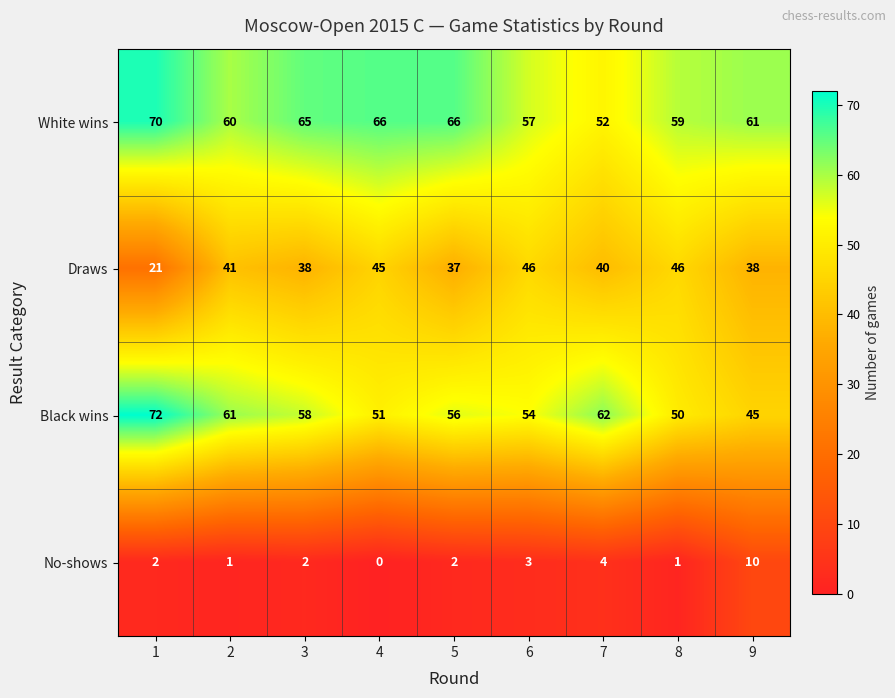

Rank the series by their maximum value, from lowest to highest.

No-shows, Draws, White wins, Black wins